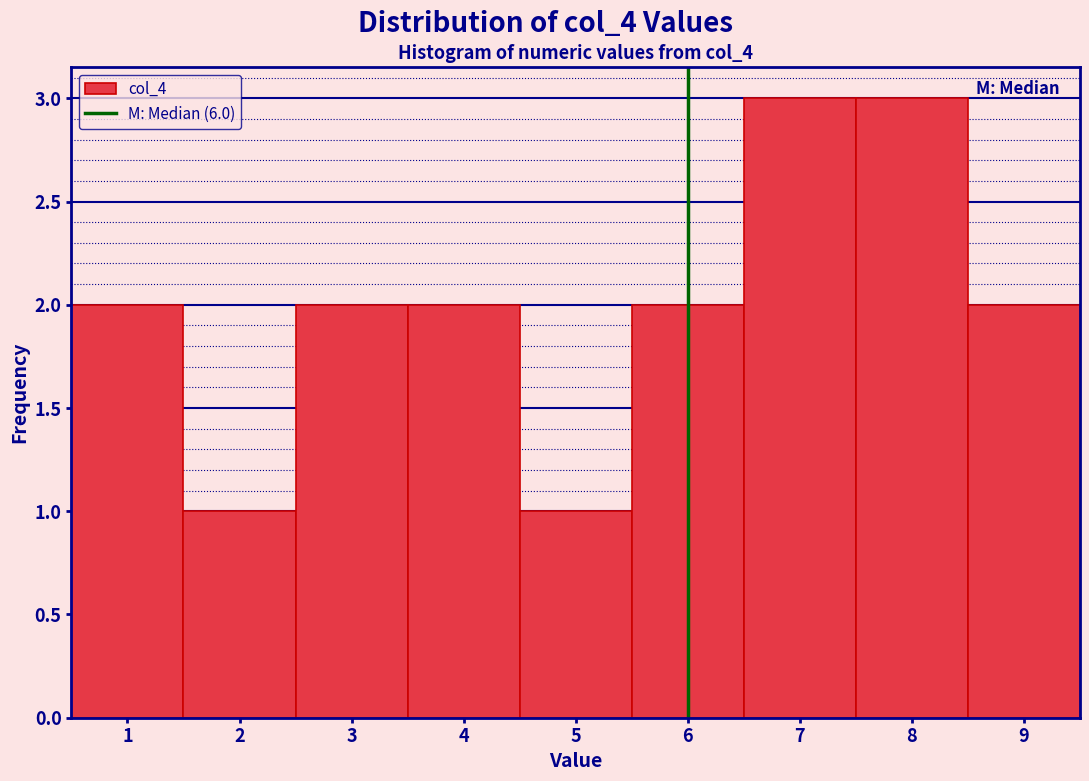

Reading left to right, transcribe this chart: for each bar, give the range it covers on the x-axis and its height. The values are not printed on the chart, so give them approximately, as read against the axis.

0.5 to 1.5: 2
1.5 to 2.5: 1
2.5 to 3.5: 2
3.5 to 4.5: 2
4.5 to 5.5: 1
5.5 to 6.5: 2
6.5 to 7.5: 3
7.5 to 8.5: 3
8.5 to 9.5: 2